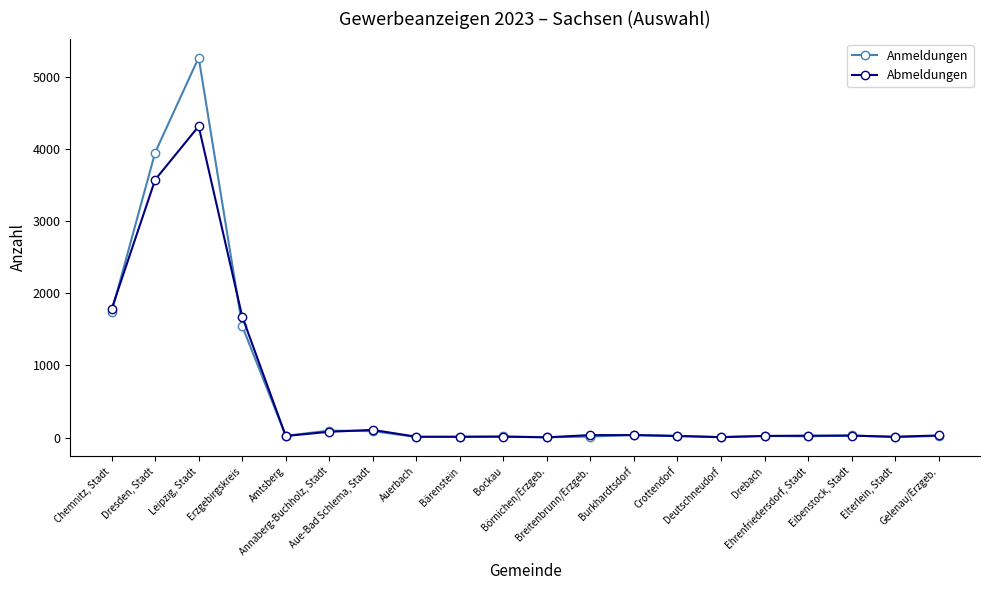

What is the value of the Anmeldungen point at the 4th from the left?

1544